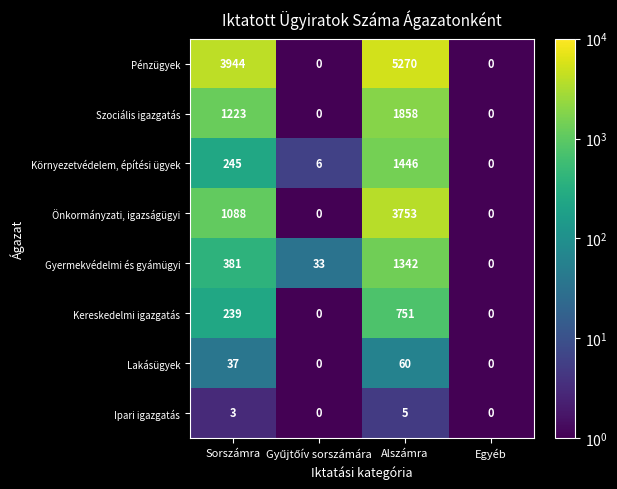

Which series has the largest total across all categories?

Pénzügyek